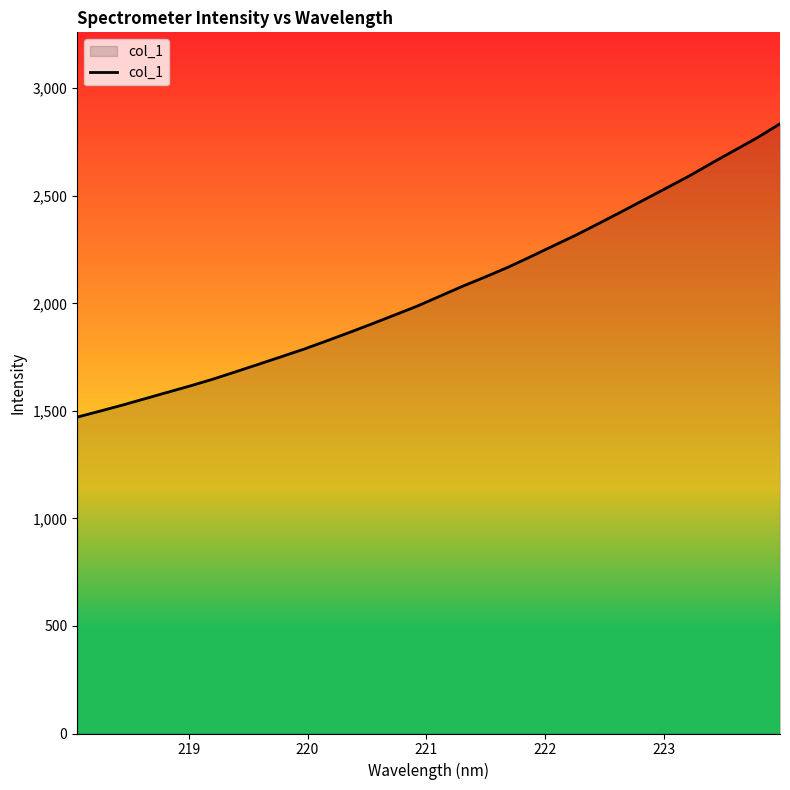

What is the greatest value displayed?

2834.6